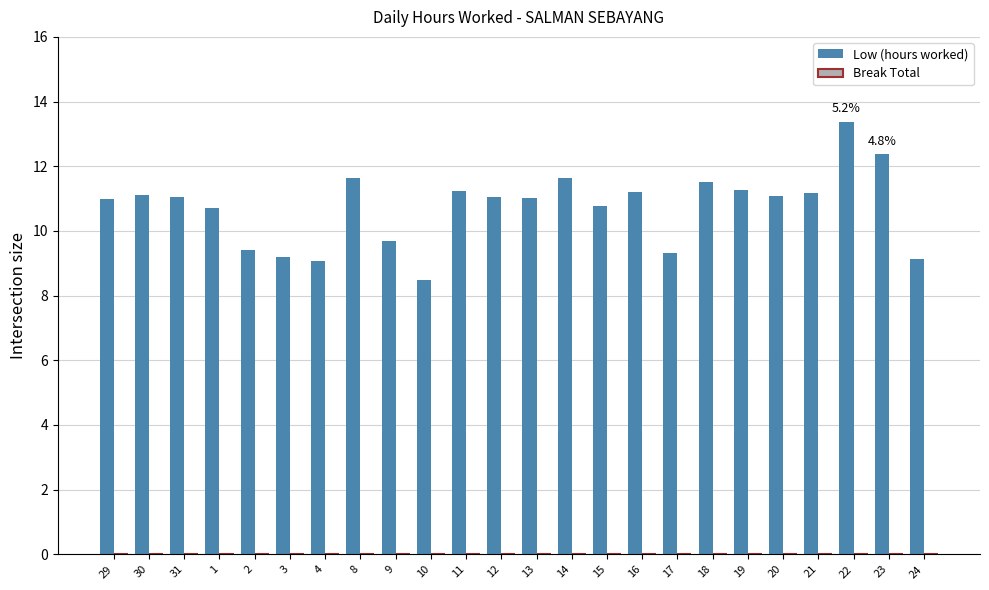

What is the change in value from 23 to 24?

-3.3